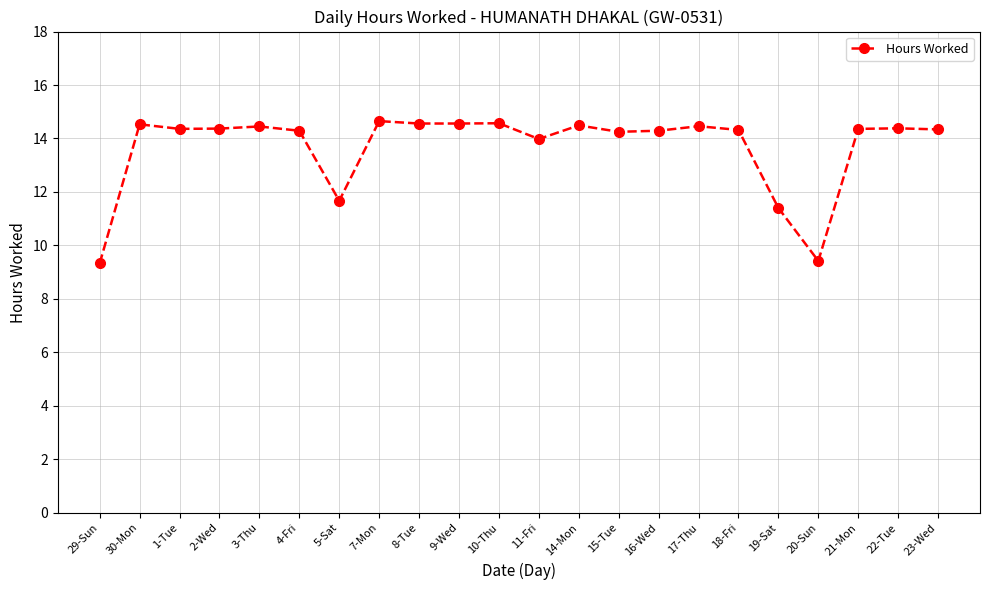

The chart shows a value of 14.4 at 1-Tue. True or false?

True